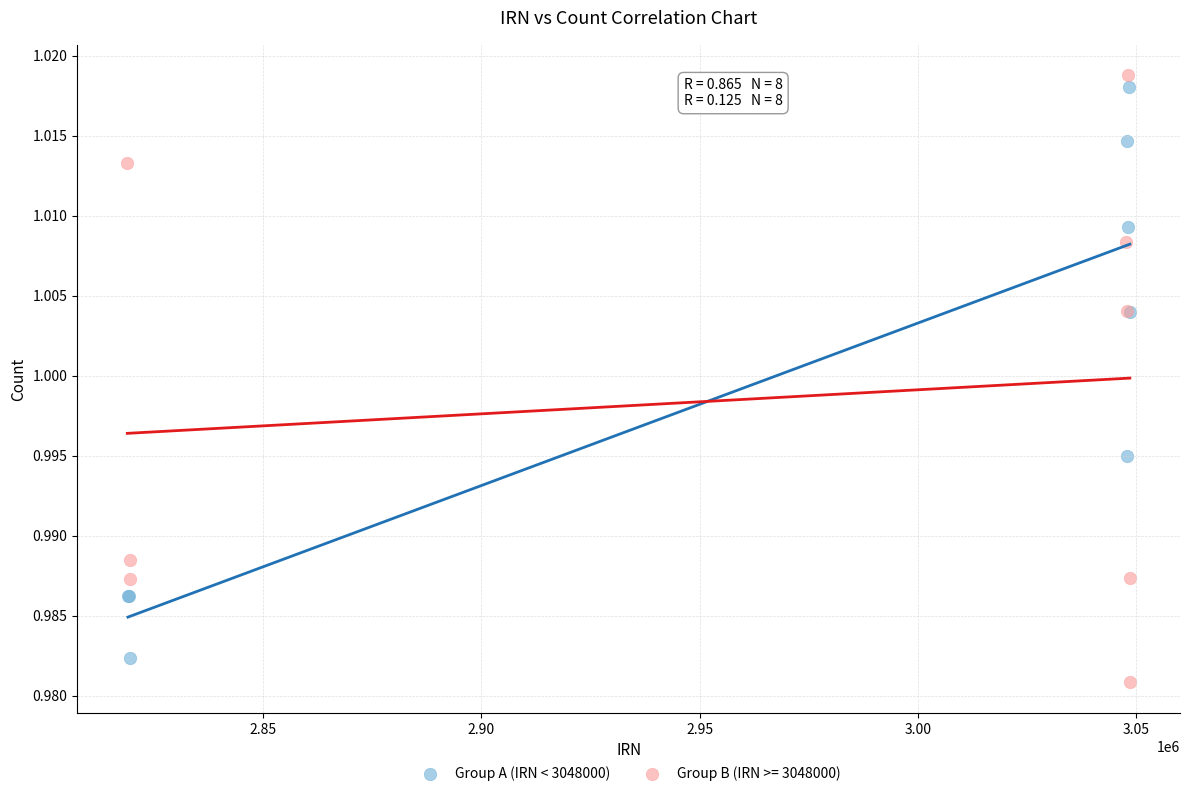

Which series has the widest spread of Y values?

Group B (IRN >= 3048000)